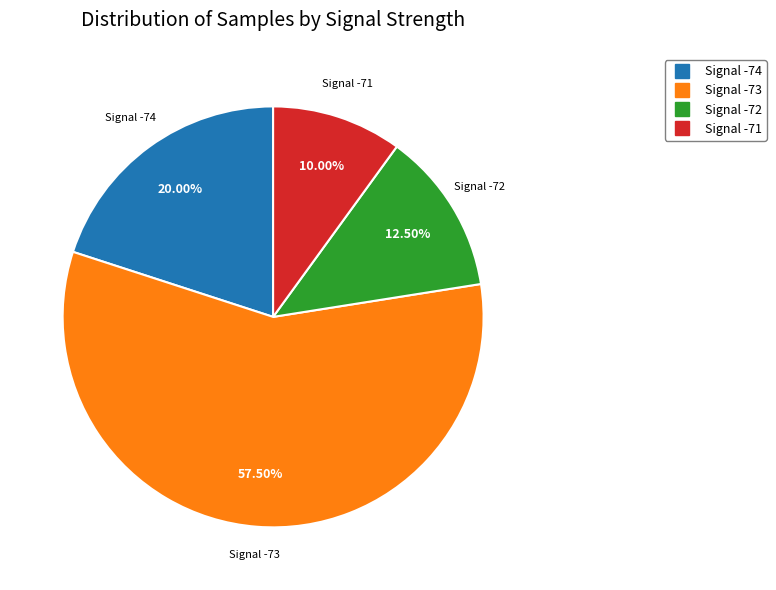

Is there any slice that represents more than half of the pie?

Yes